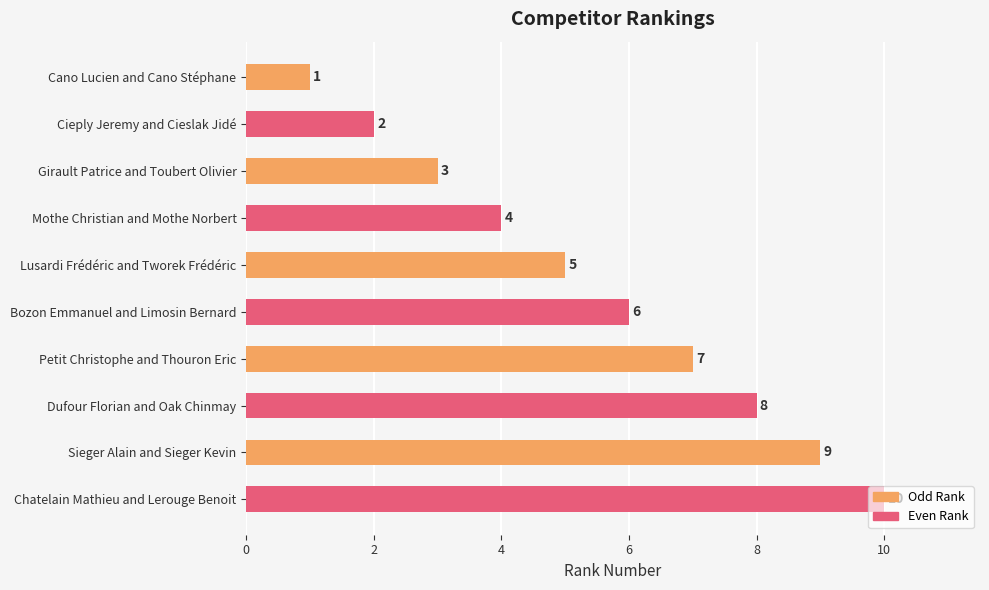

The chart shows a value of 2 at Cieply Jeremy and Cieslak Jidé. True or false?

True